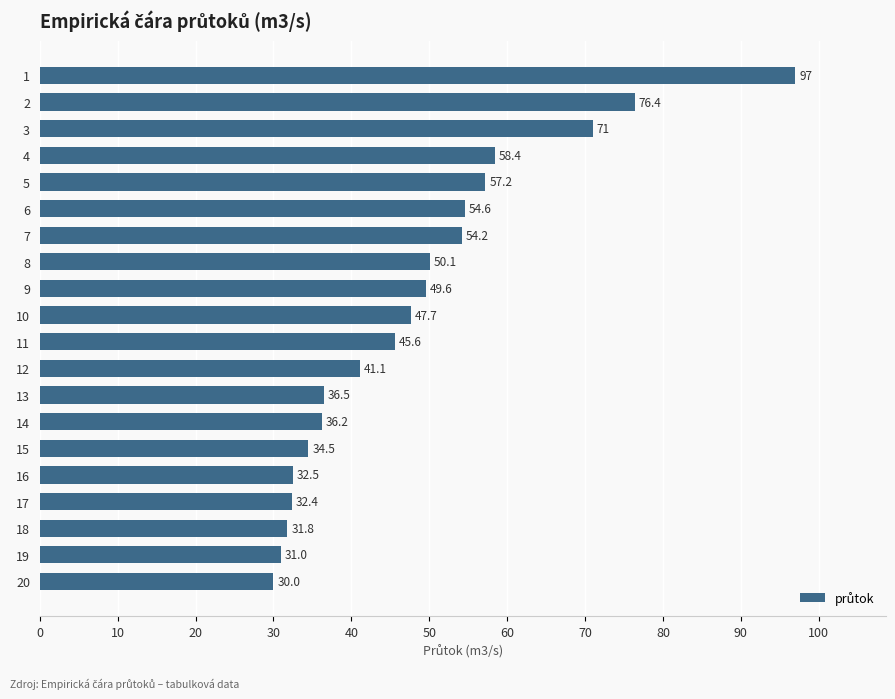

What is the sum of all values?

967.8